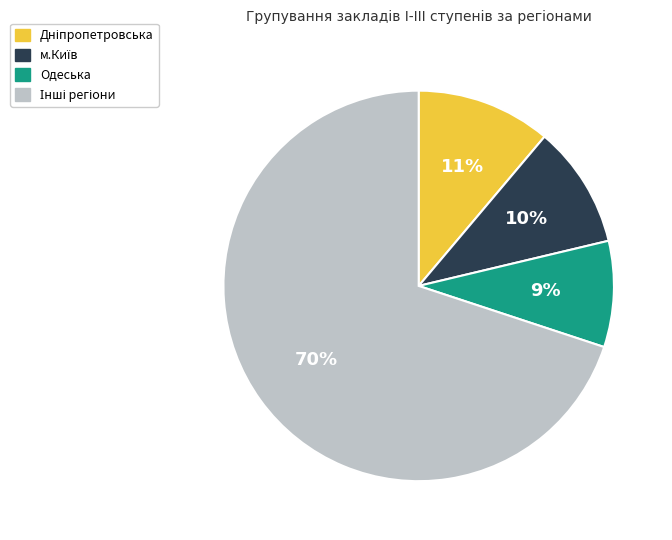

How many slices are in this pie chart?

4